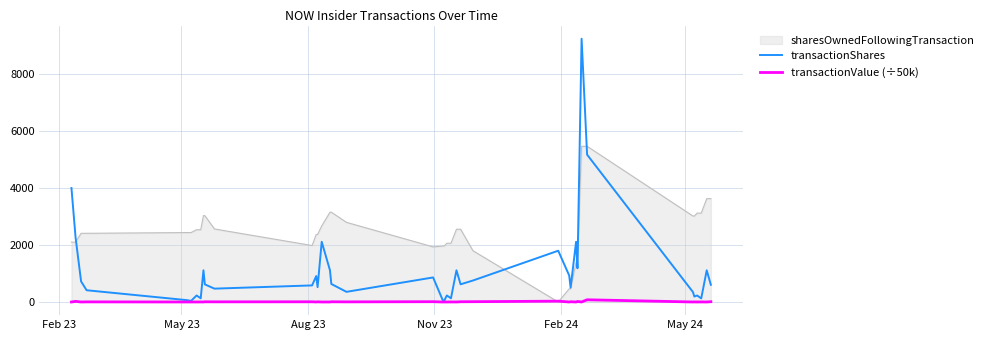

Rank the series by their maximum value, from highest to lowest.

transactionShares, sharesOwnedFollowingTransaction, transactionValue (÷50k)